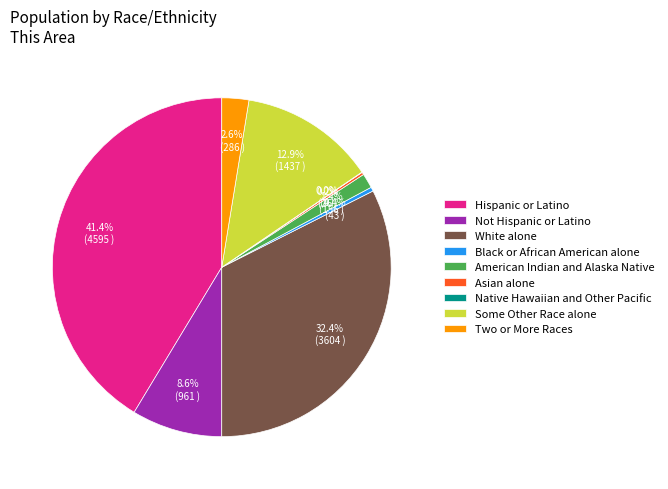

True or false: Some Other Race alone accounts for 13% of the total.

True